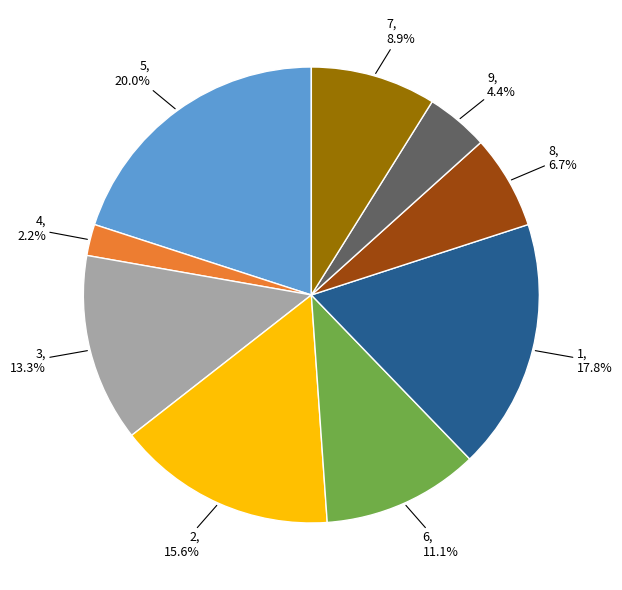

Is there any slice that represents more than half of the pie?

No